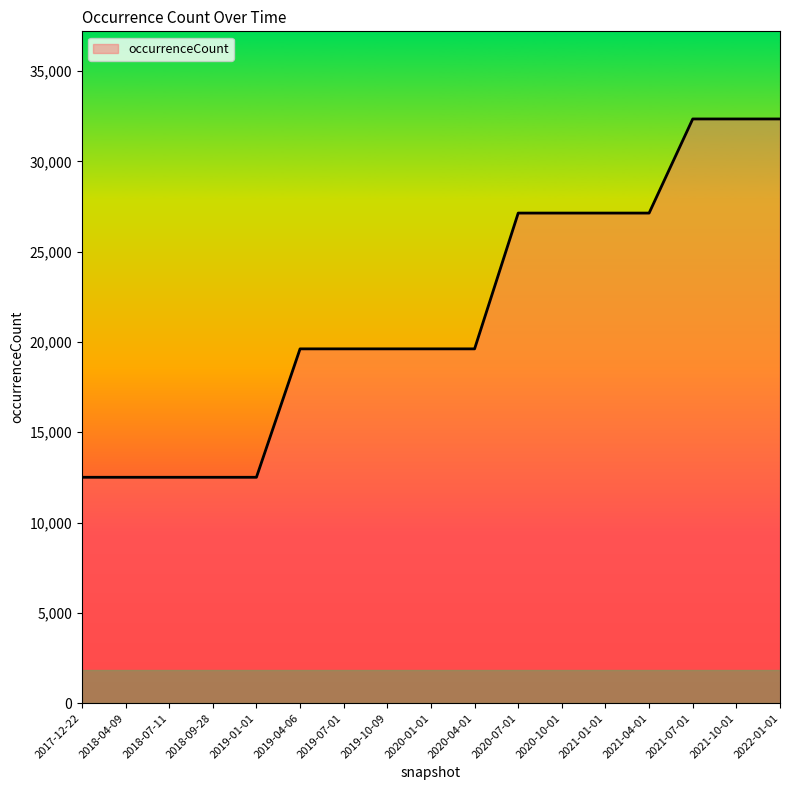

How many lines are shown in the chart?

1